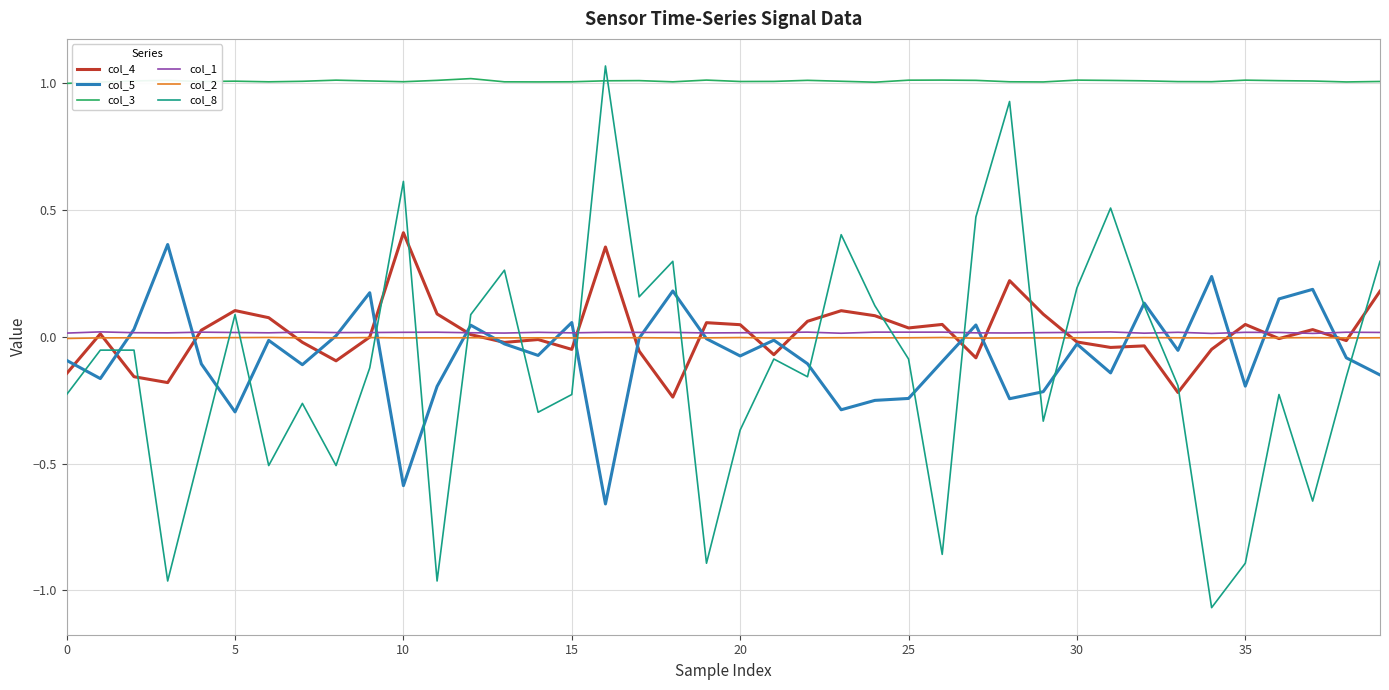

Which series has the largest total across all categories?

col_3